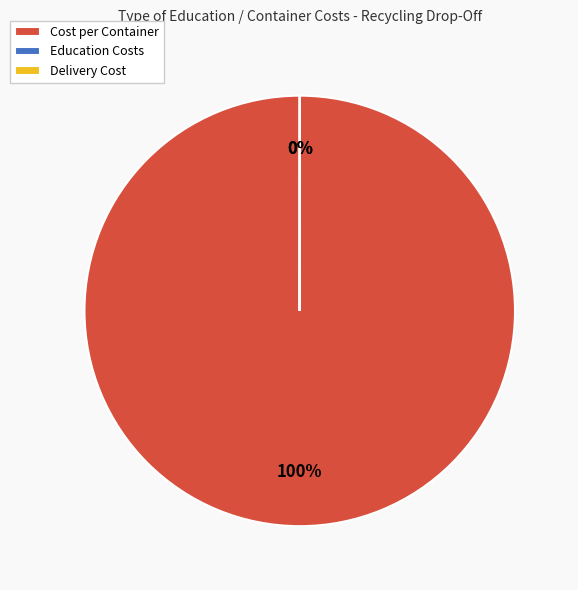

To the nearest percent, what is the difference between the largest and smallest slice percentages?

100%